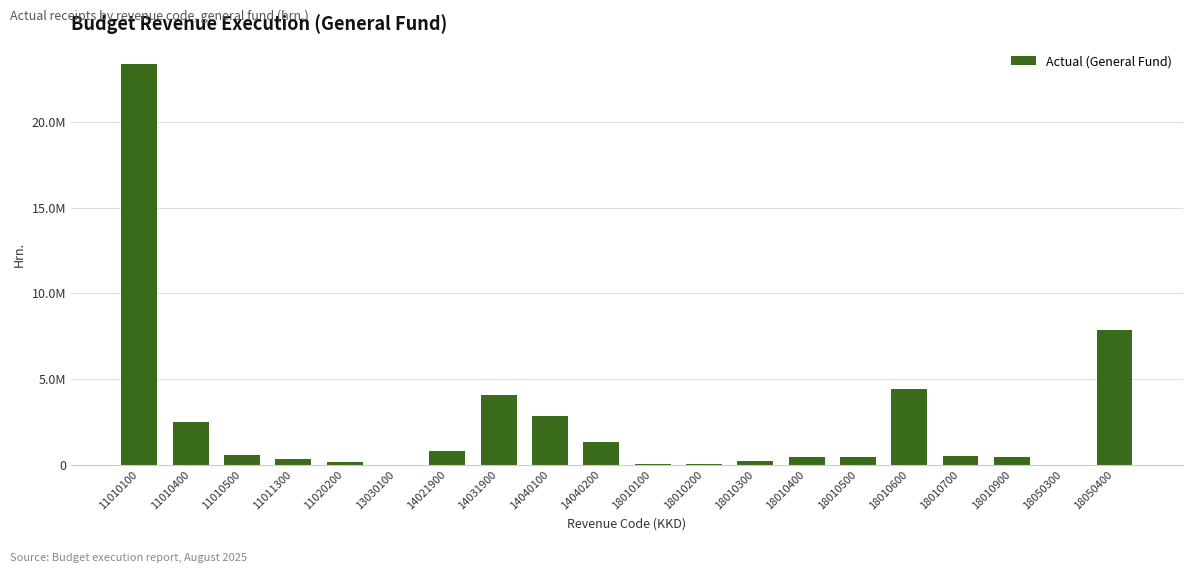

What is the value of the 6th bar from the left?

5617.8